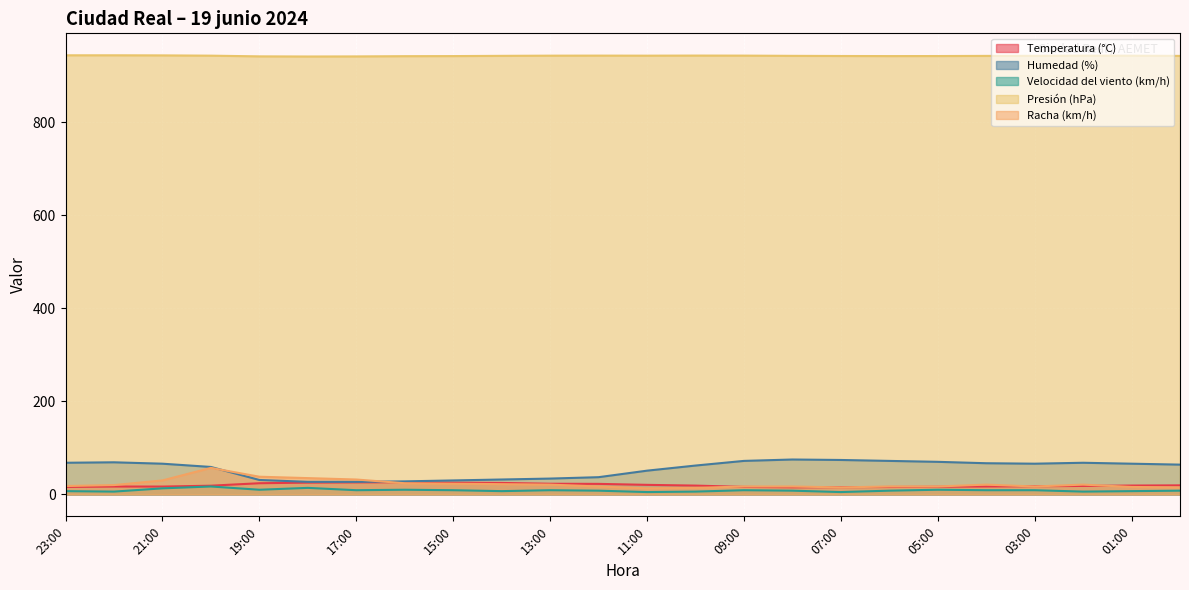

Which has a higher value, 04:00 or 14:00?

14:00